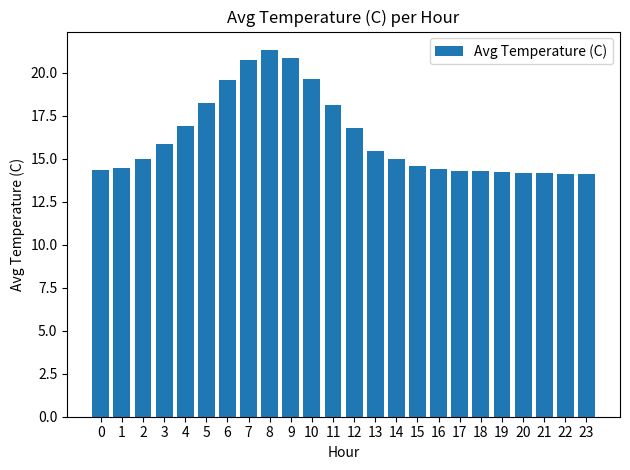

What is the difference between the maximum and minimum values?

7.2